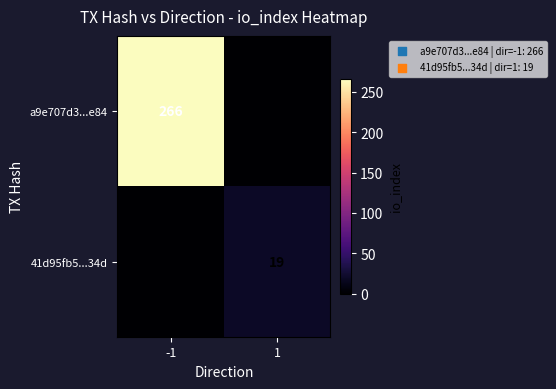

True or false: 41d95fb5...34d has a value of 19 at 1.

True